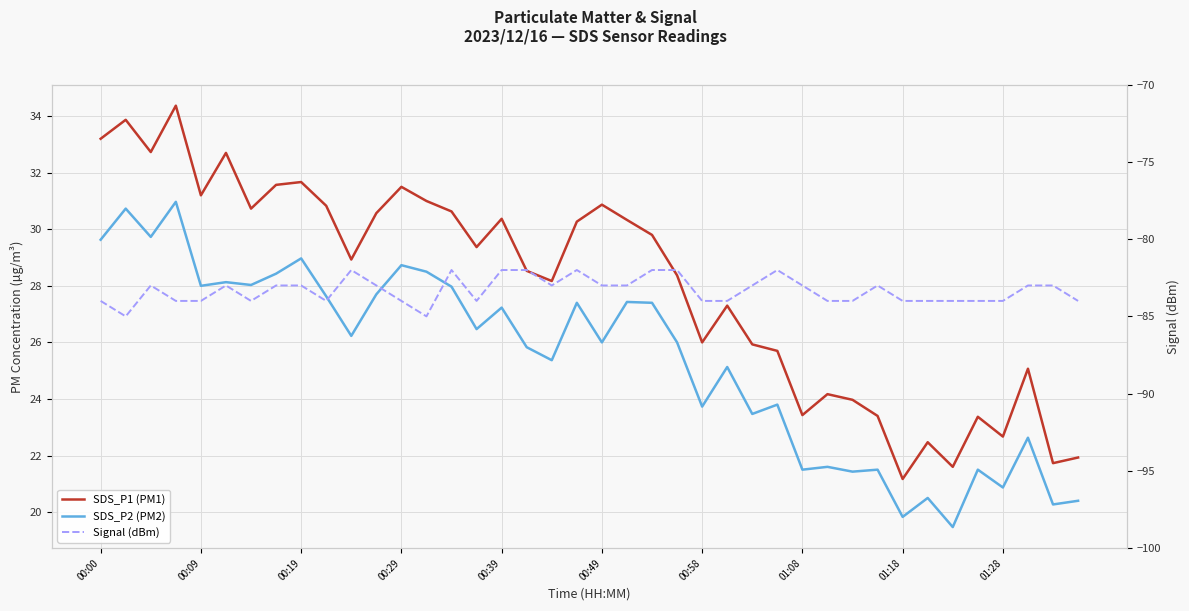

What is the spread (max minus min) of values at 00:00?

117.2